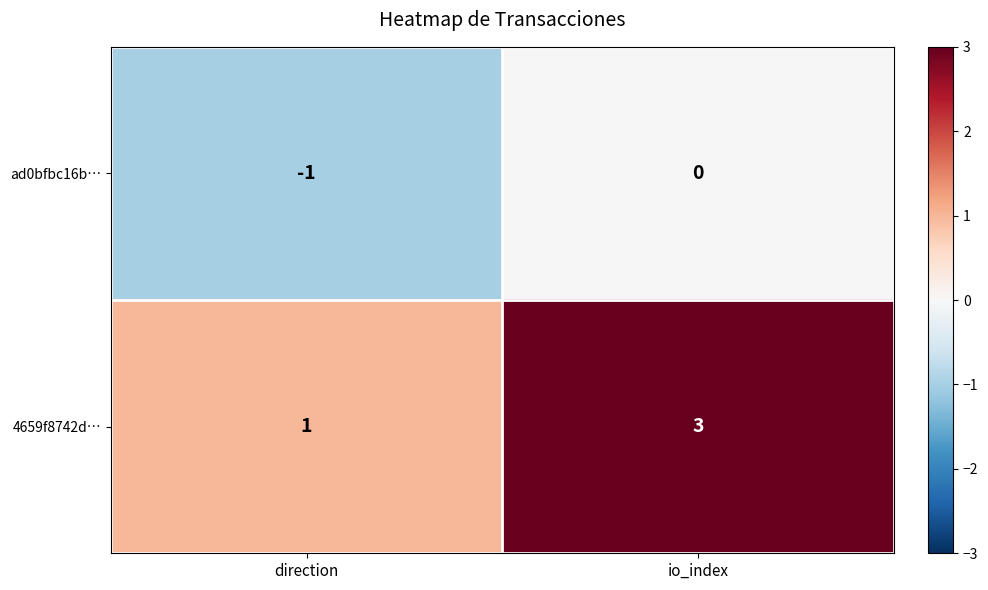

What is the sum of all 4659f8742d… values?

4